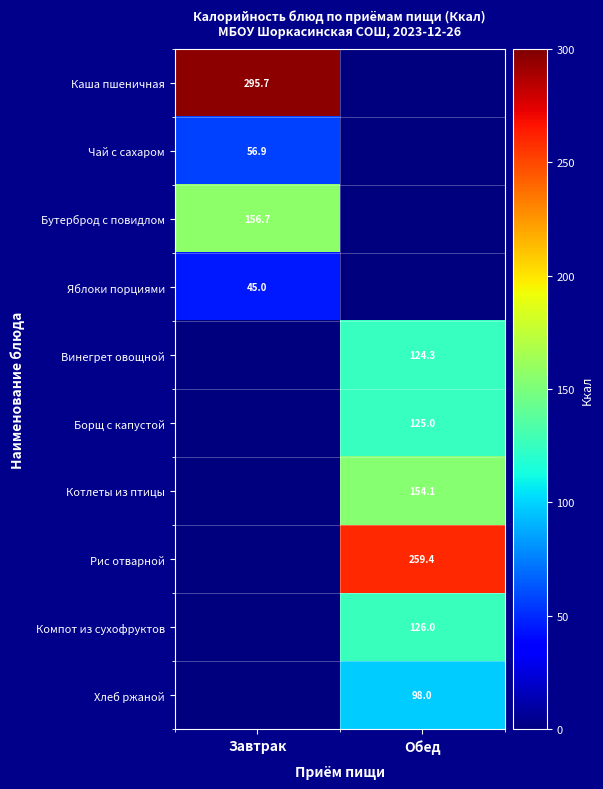

Is it true that Бутерброд с повидлом equals 66.5 at Завтрак?

False